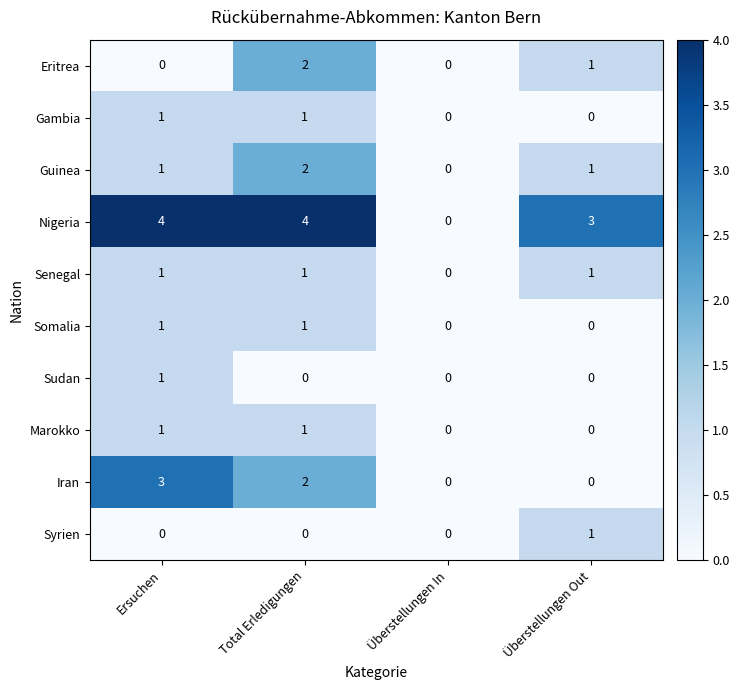

What is the total value across all series at Total Erledigungen?

14